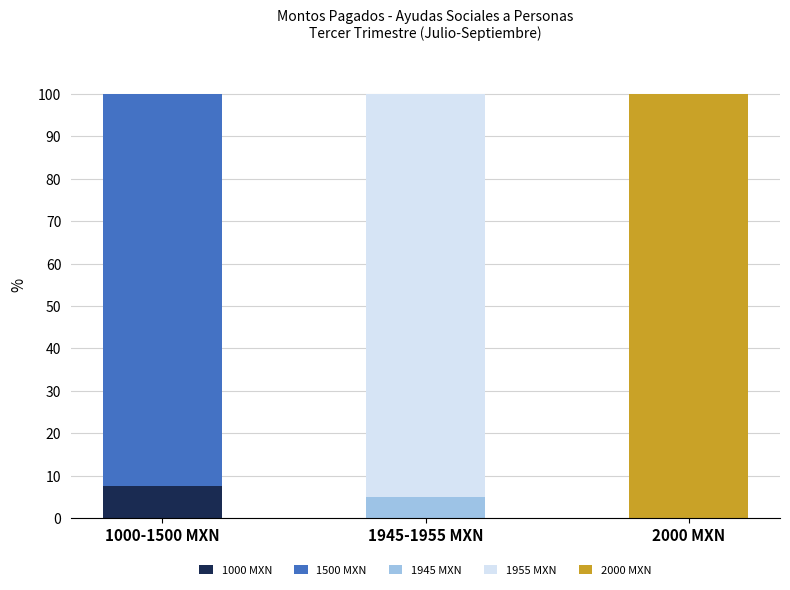

What is the sum of all 1000 MXN values?

7.7